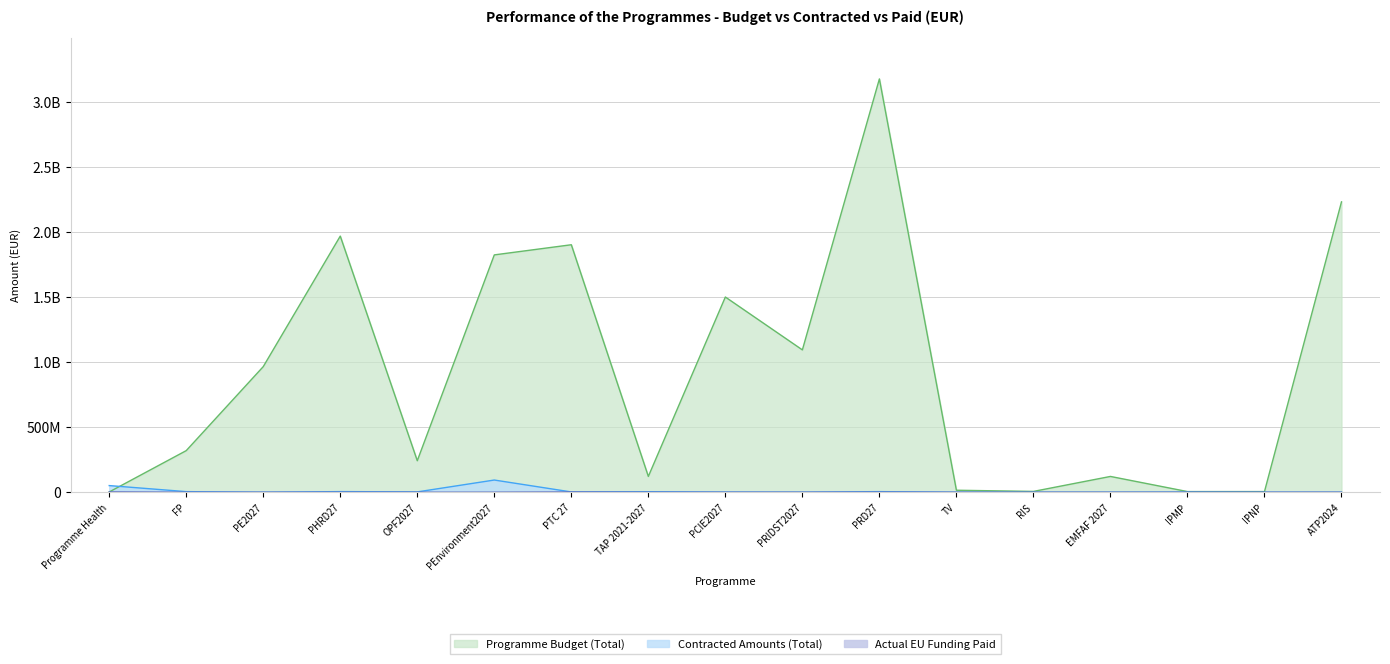

Reading left to right, list all the values displayed in this chart.

Programme Budget (Total): 2067568.5	319625584.6	964919788.0	1967481886.5	242075000.9	1823206271.0	1901163532.0	121480340.0	1499593382.0	1093446113.0	3175060538.0	15377140.0	6344109.7	121347707.2	5112918.8	5112918.8	2230654202.0
Contracted Amounts (Total): 51124094.4	4661779.9	0.0	4875168.1	2578956.2	93721591.3	2169281.1	4154181.4	1037922.5	490840.2	4763024.4	0.0	0.0	0.0	1233338.3	0.0	173529.4
Actual EU Funding Paid: 2241232.1	66390.0	0.0	0.0	0.0	277970.7	1671323.8	0.0	0.0	0.0	554493.1	0.0	0.0	0.0	0.0	0.0	0.0